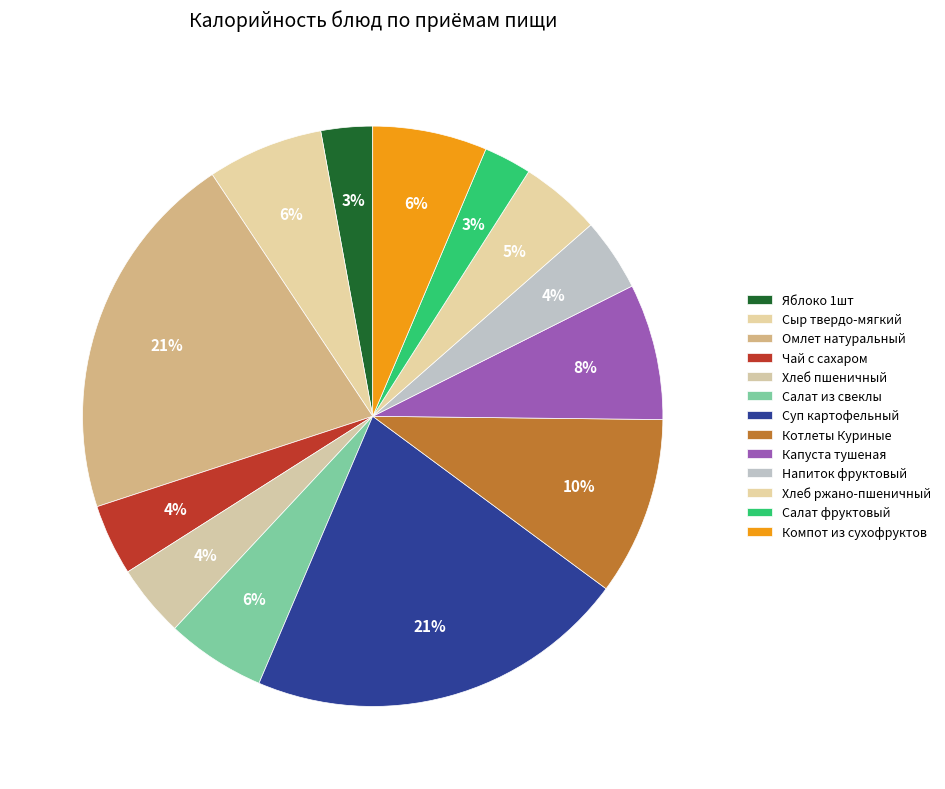

What is the largest slice in the pie chart?

Суп картофельный